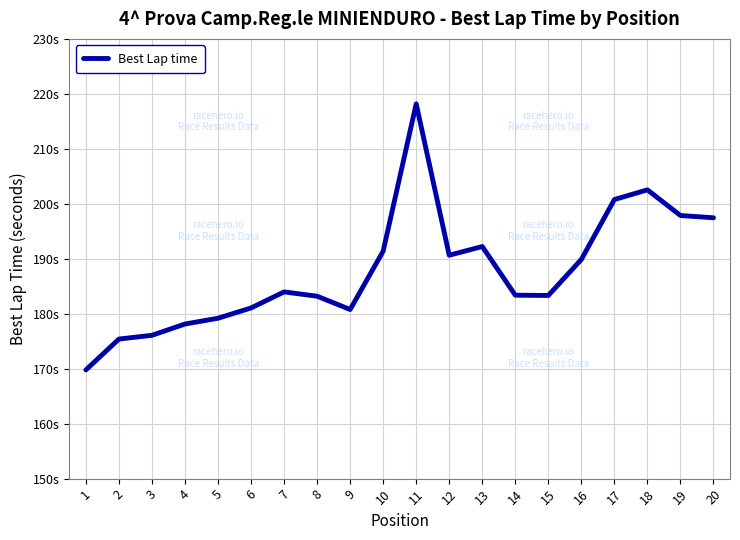

The value at 6 is 114.0. True or false?

False